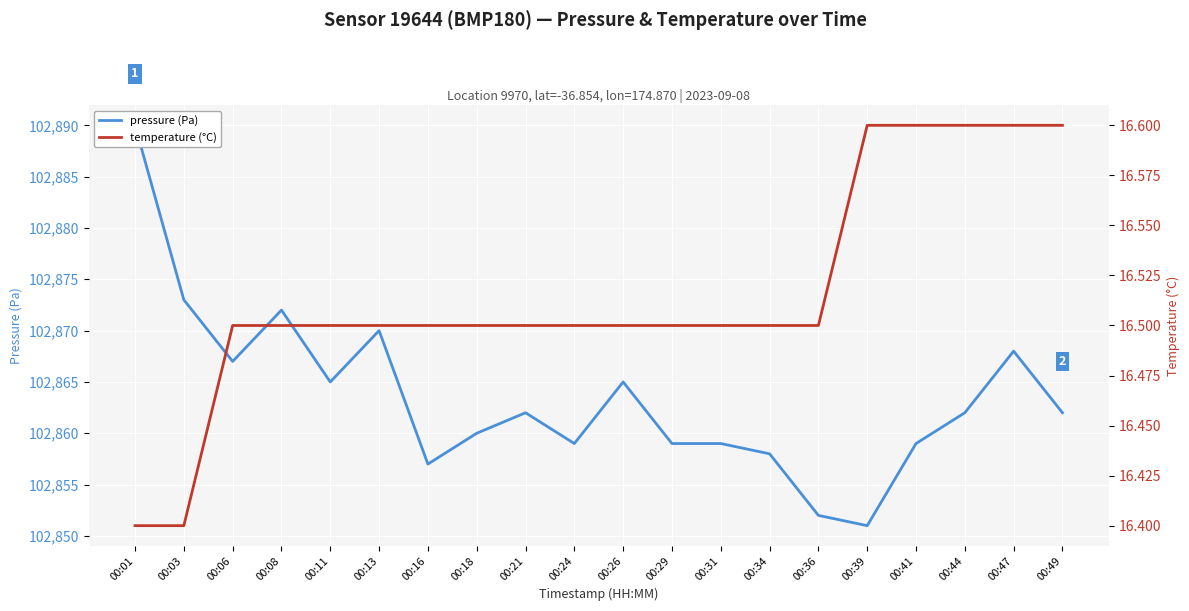

What is the difference between the highest and lowest values at 00:06?

102850.5